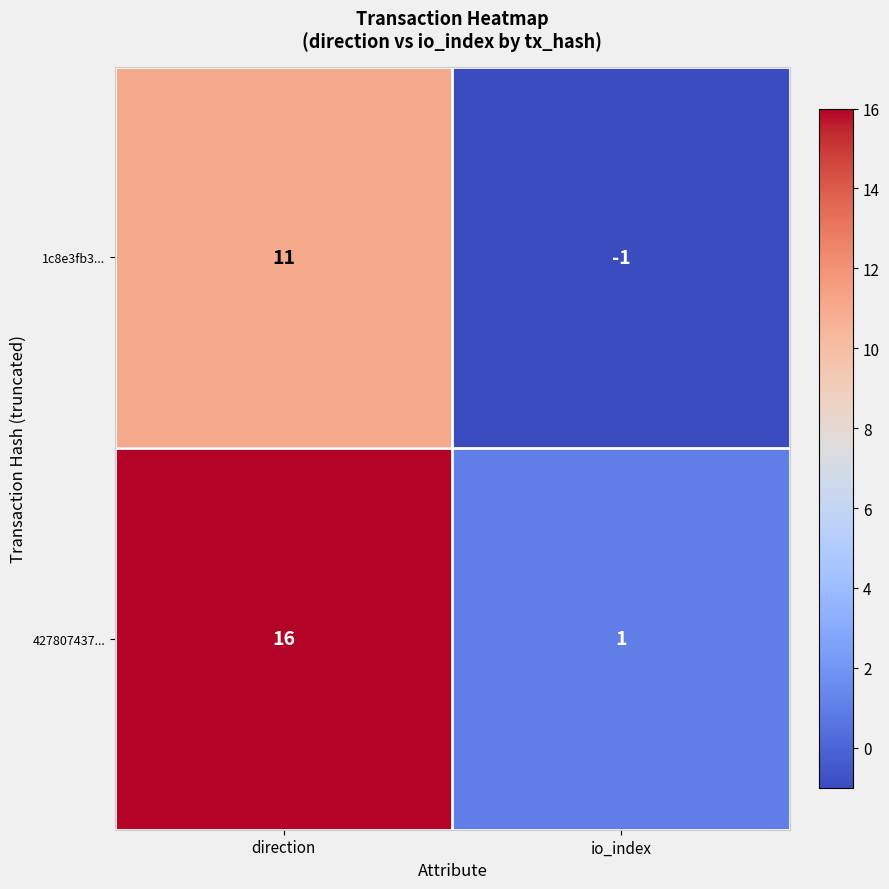

The 1c8e3fb3... series shows -2 at io_index. True or false?

False